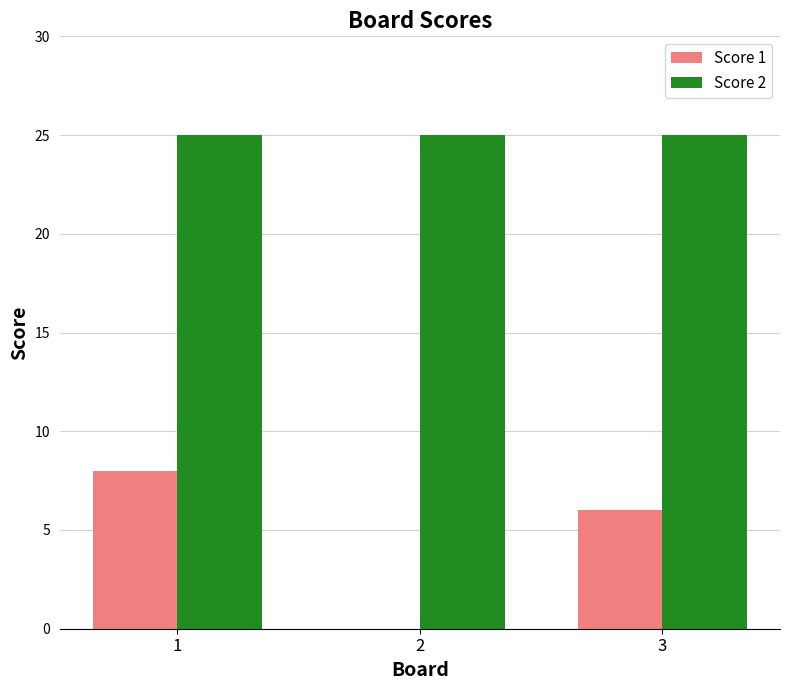

Is the value of Score 1 at 3 greater than the value of Score 2 at 3?

No